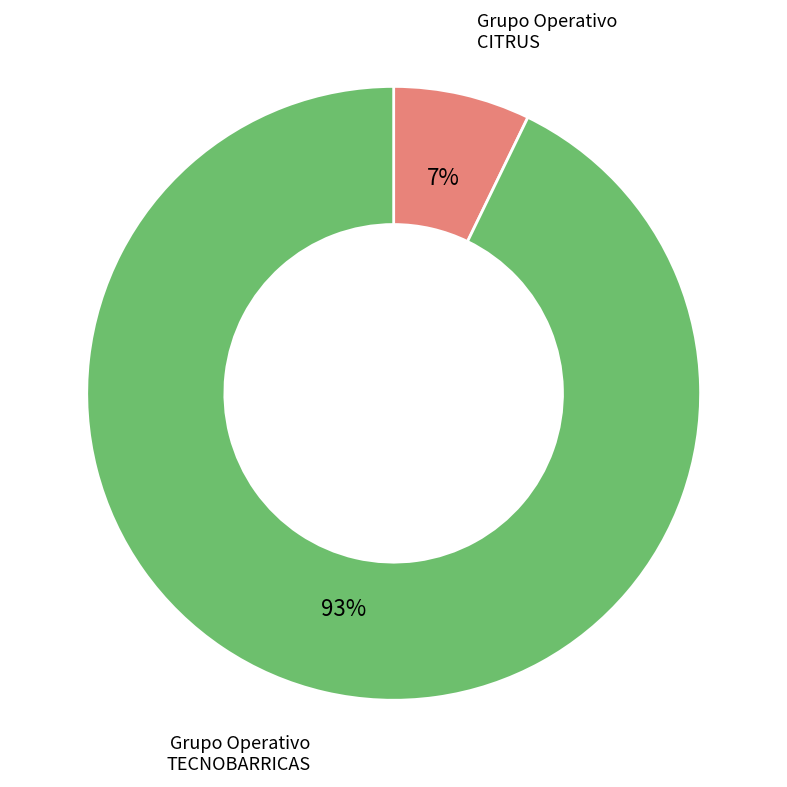

Is Grupo Operativo CITRUS the majority of the pie?

No